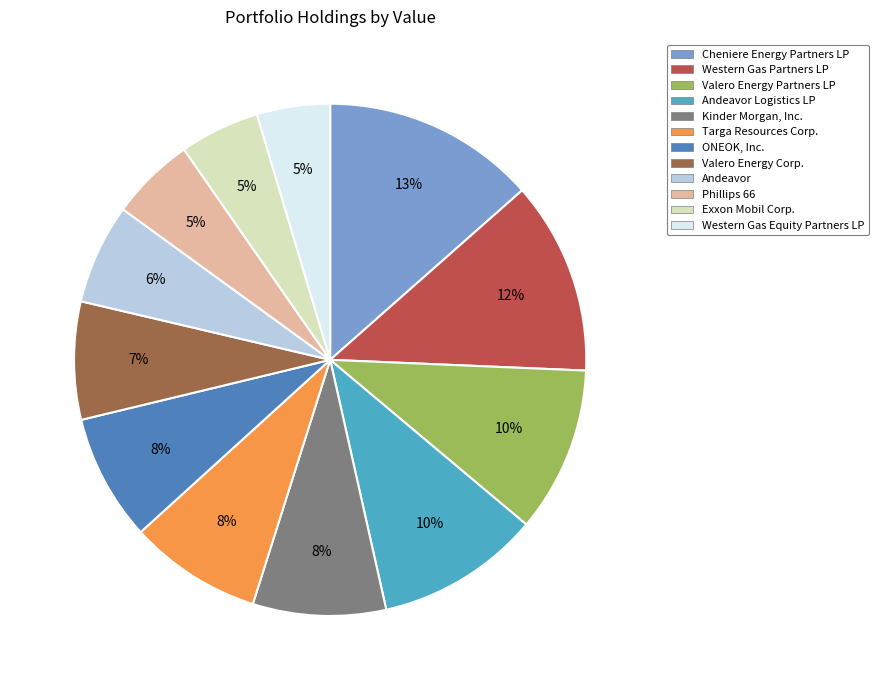

The Cheniere Energy Partners LP slice represents 13% of the pie. True or false?

True